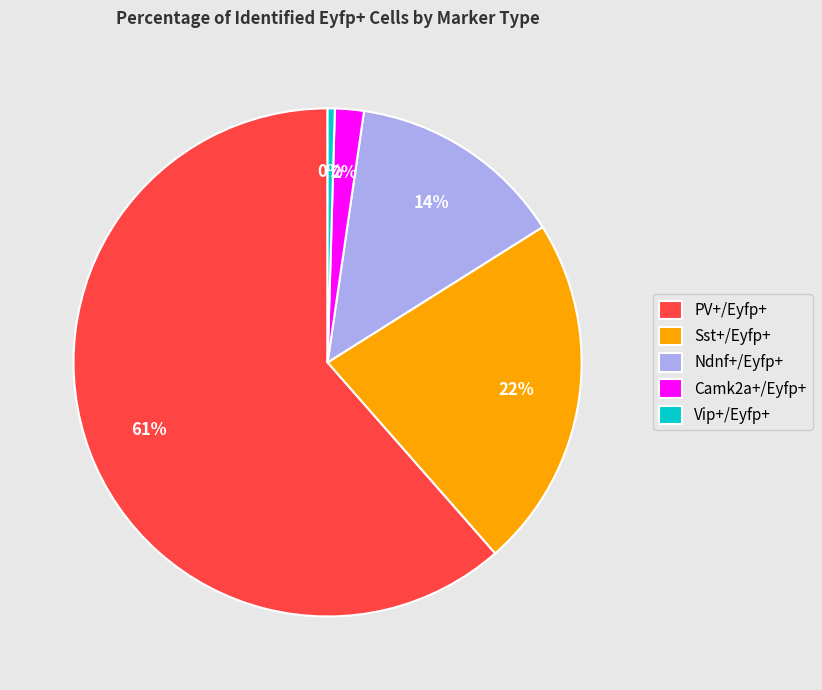

To the nearest percent, what portion does Ndnf+/Eyfp+ represent?

14%